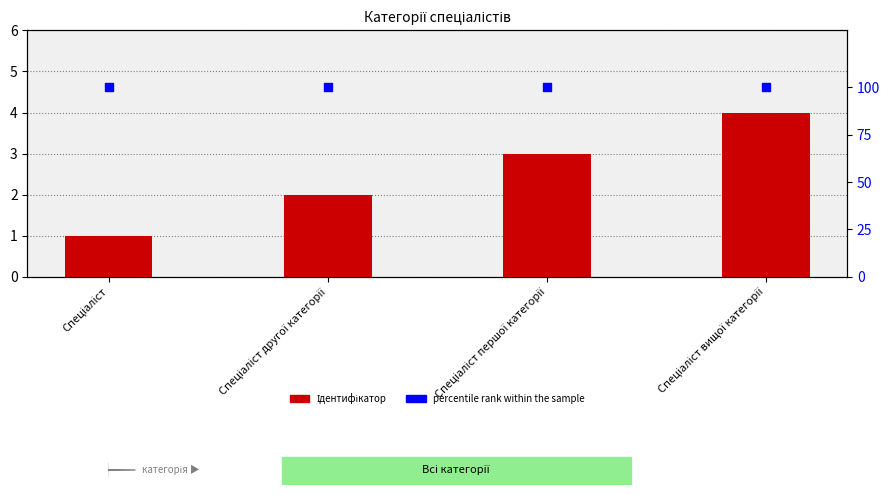

What are all the series names shown in the legend?

Ідентифікатор, percentile rank within the sample